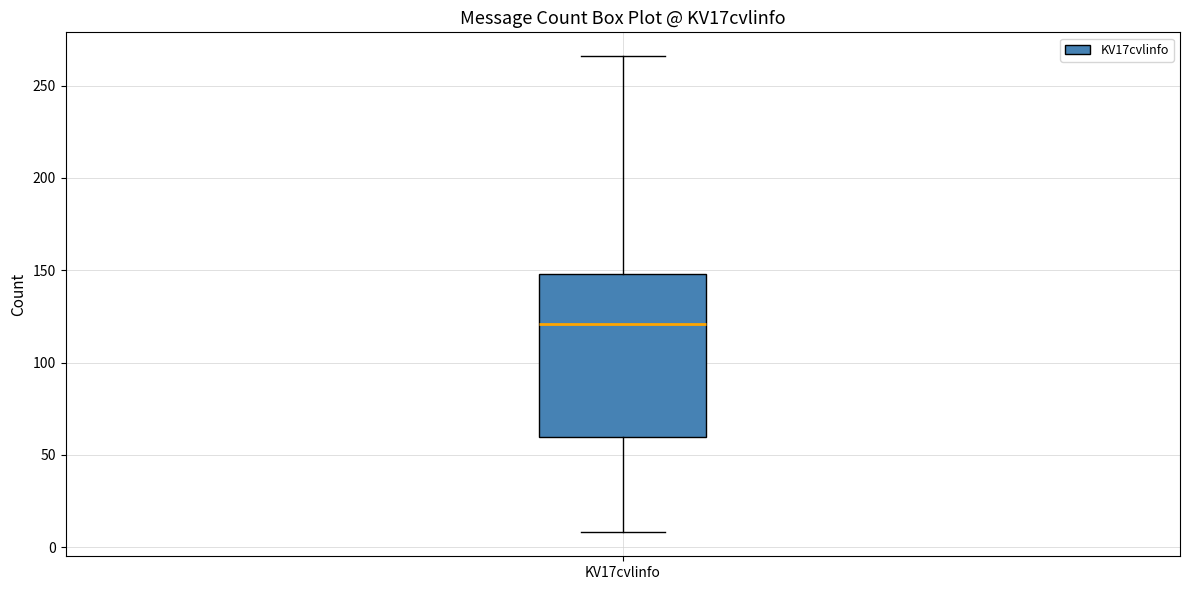

Where does the median line of the box for KV17cvlinfo sit on the y-axis? The values are not printed on the chart, so give them approximately, as read against the axis.

120